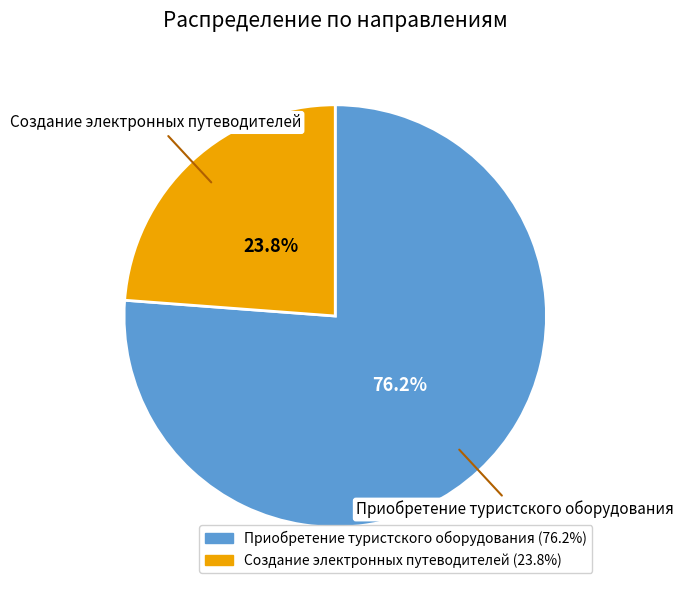

To the nearest percent, what percentage of the pie is Приобретение туристского оборудования?

76%